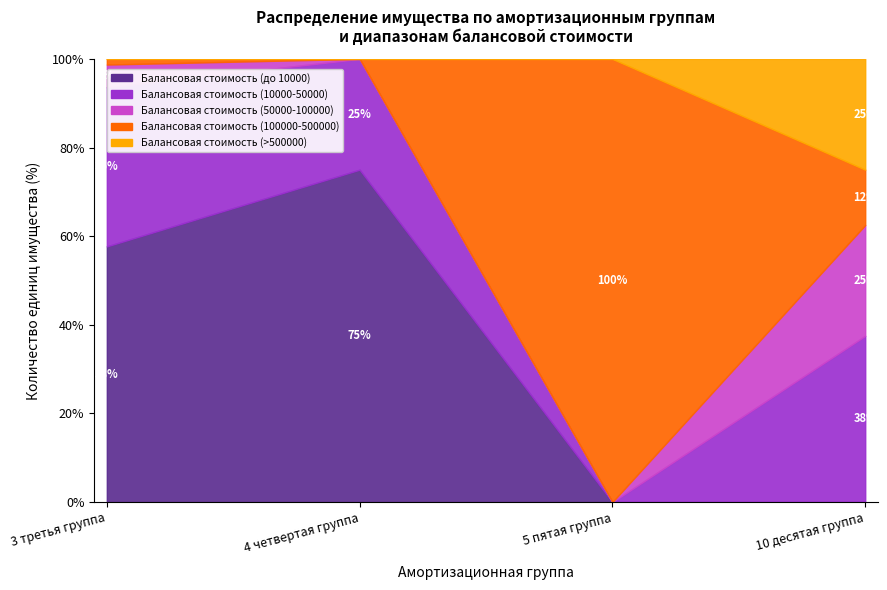

The value of Балансовая стоимость (10000-50000) at 10 десятая группа is 2. True or false?

False